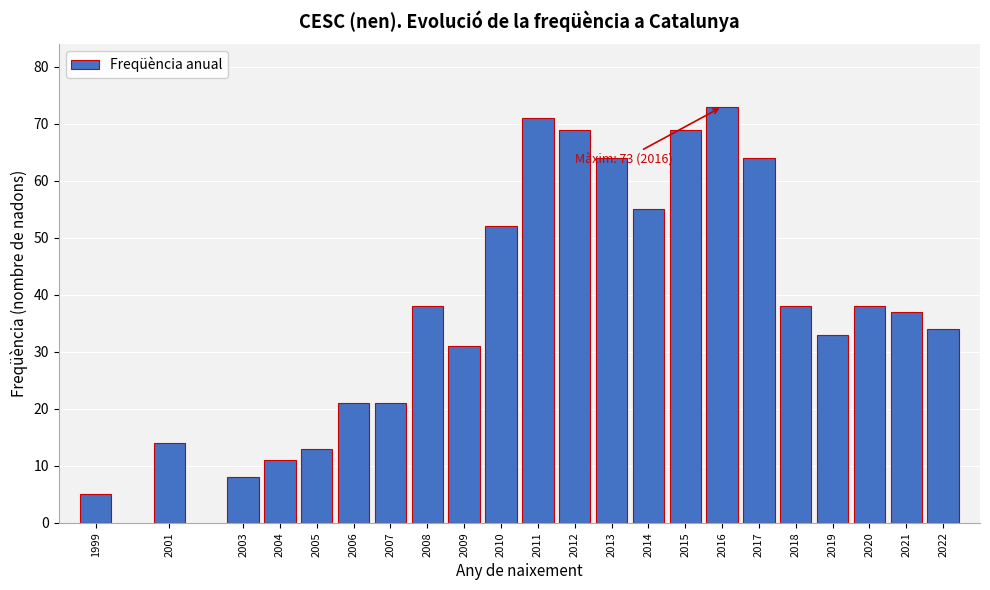

Reading right to left, extract all data points from this chart.

2022=34	2021=37	2020=38	2019=33	2018=38	2017=64	2016=73	2015=69	2014=55	2013=64	2012=69	2011=71	2010=52	2009=31	2008=38	2007=21	2006=21	2005=13	2004=11	2003=8	2001=14	1999=5